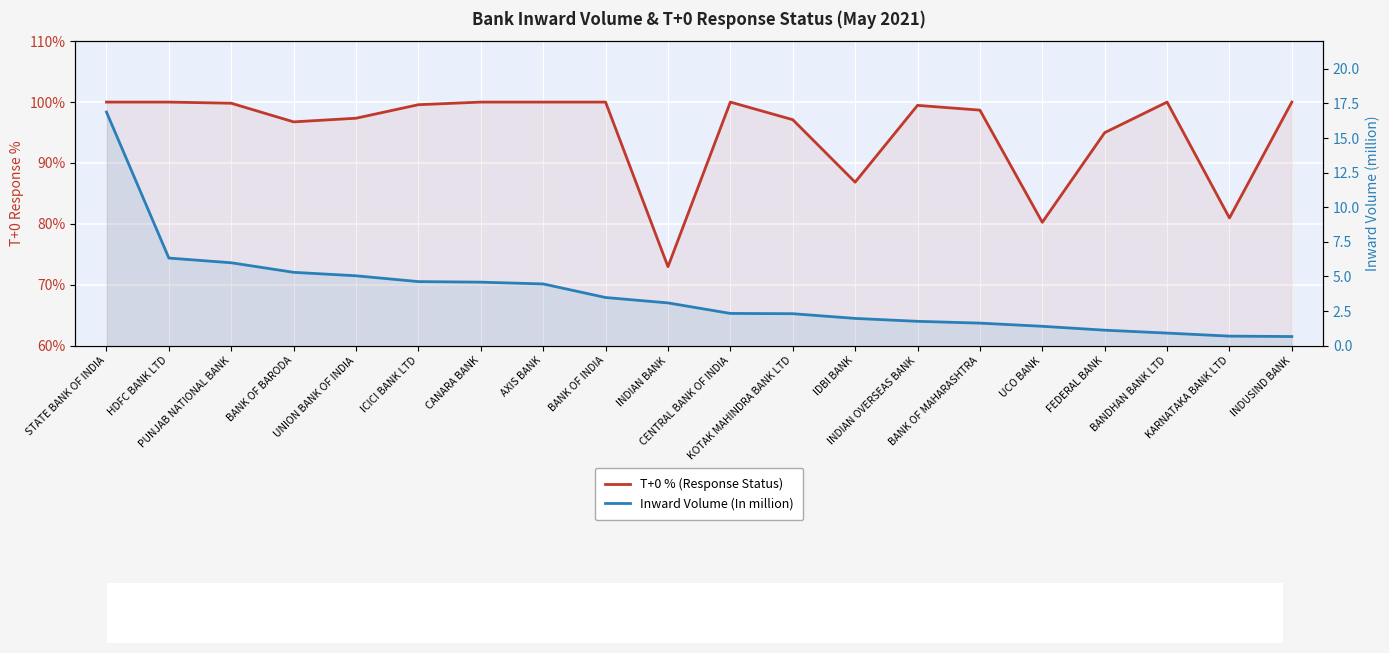

True or false: Inward Volume (In million) has more than 2 points higher than both neighbors.

False